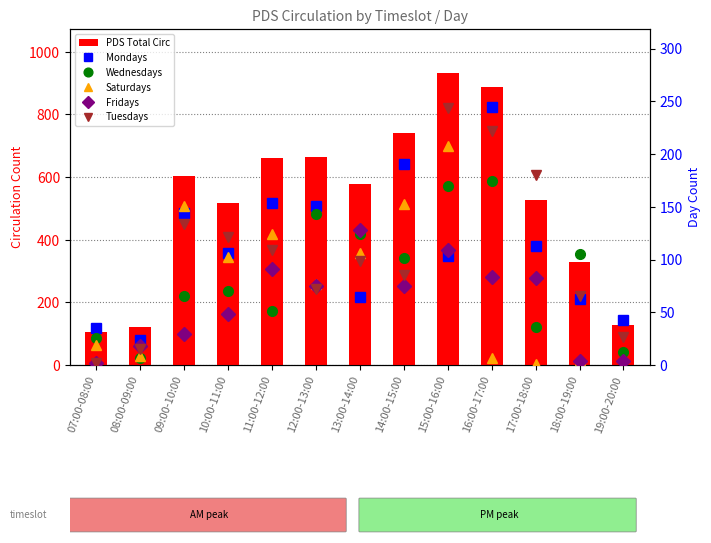

Does the chart contain any negative values?

No